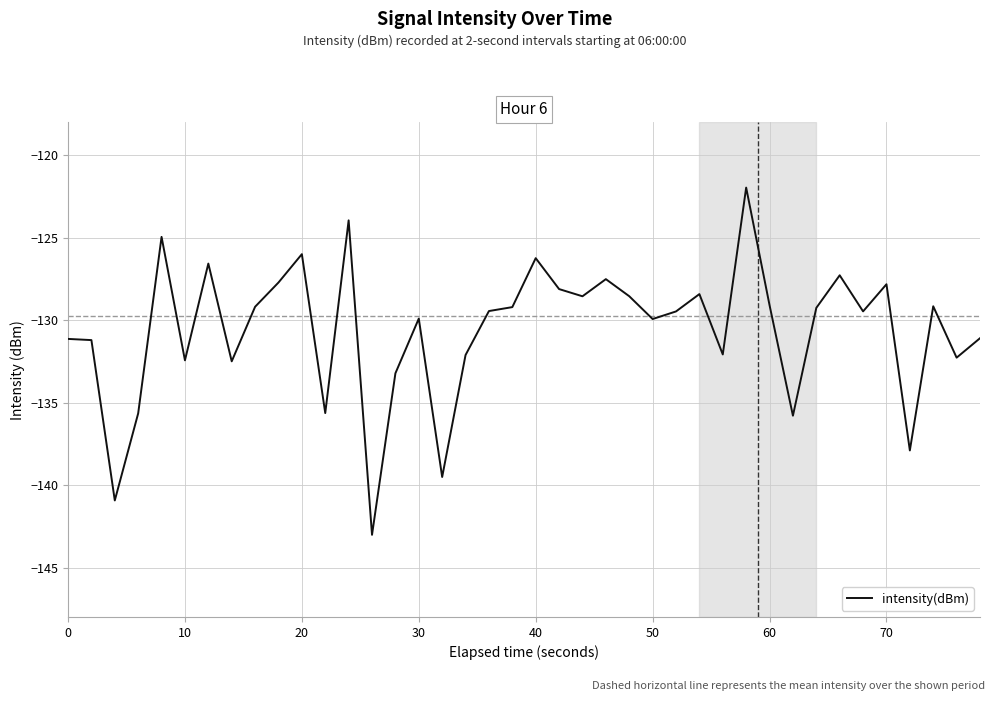

What is the average value?

-130.6